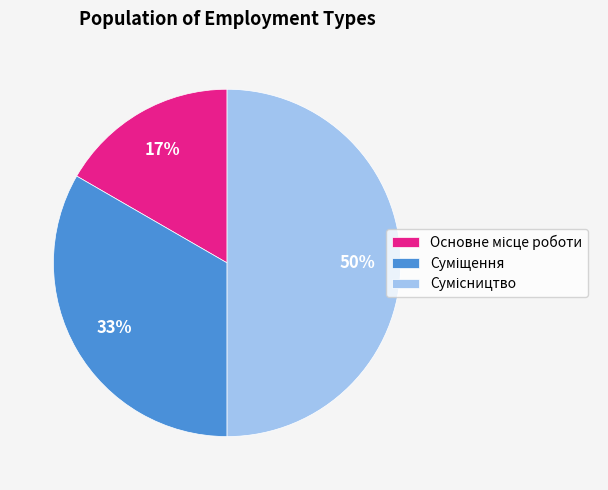

To the nearest percent, what is the difference between the largest and smallest slice percentages?

33%